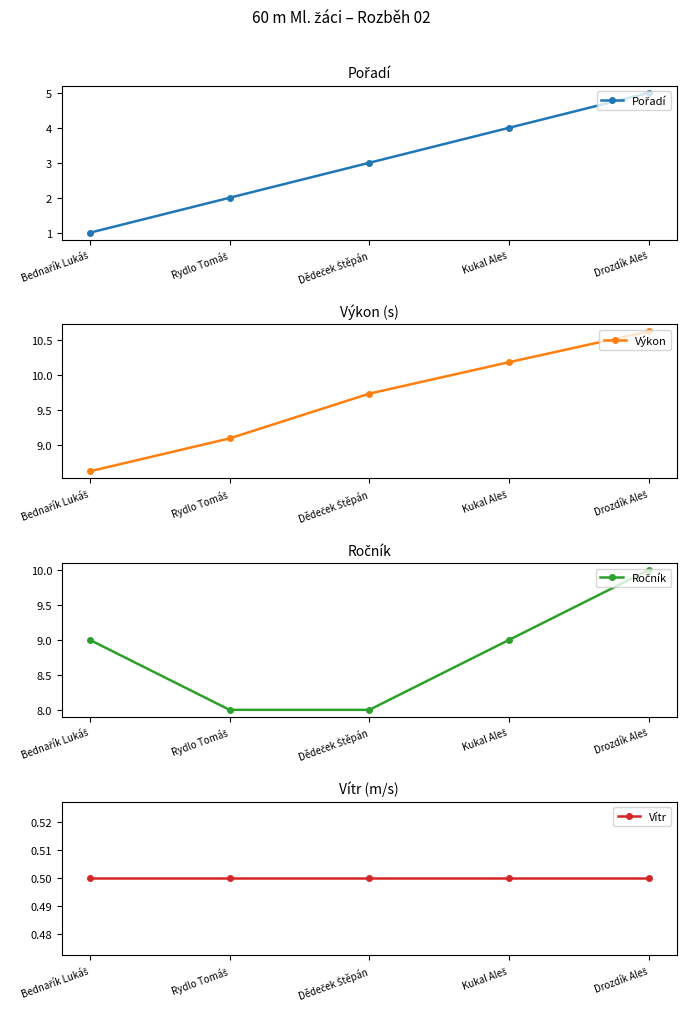

Which category has the lowest value in the Výkon series?

Bednařík Lukáš